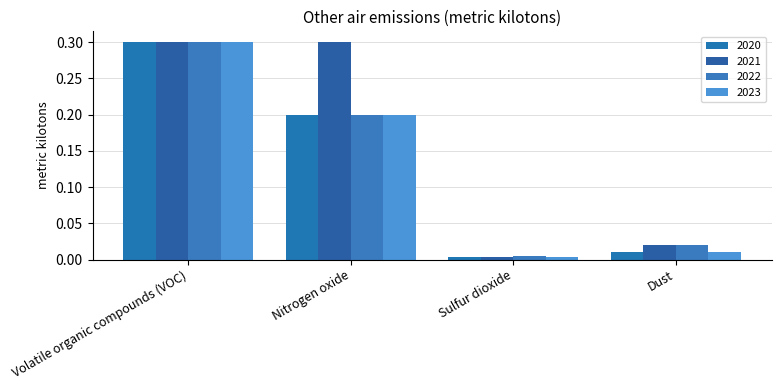

Which category has the highest value in the 2022 series?

Volatile organic compounds (VOC)